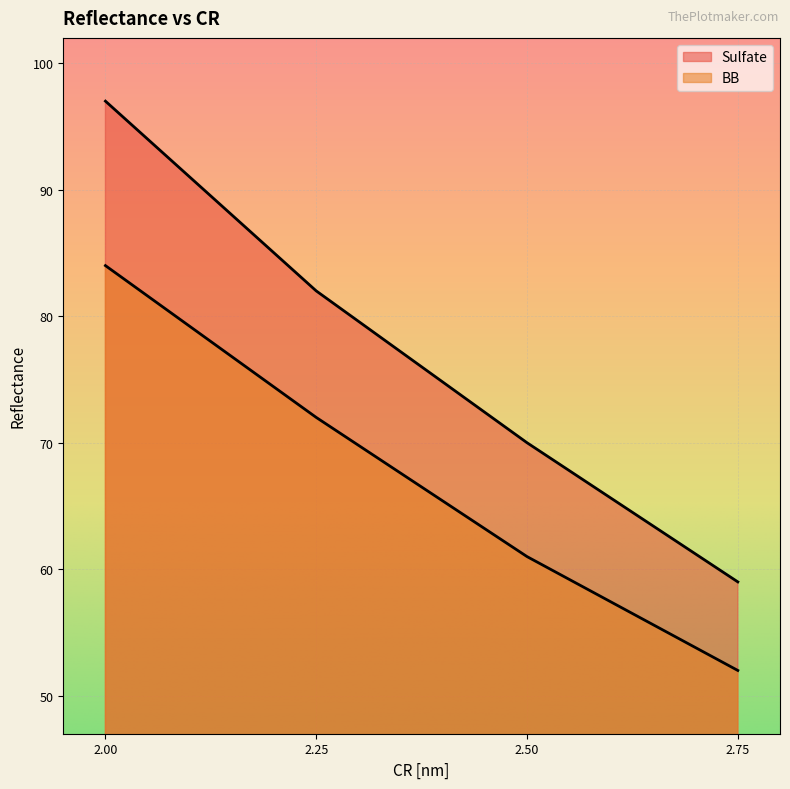

What is the maximum value for Sulfate?

97